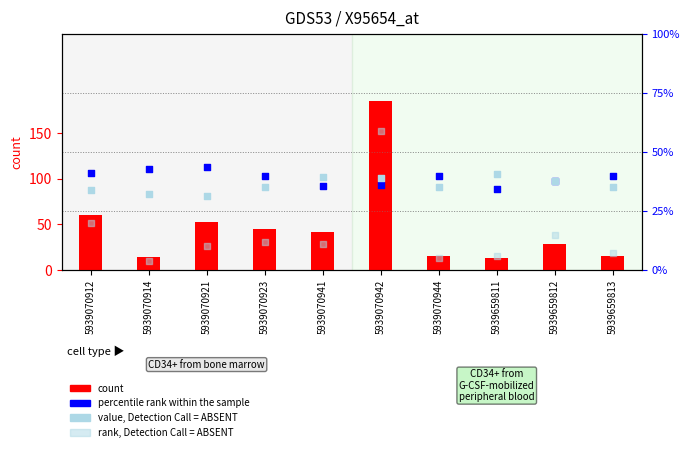

Which series has the largest total across all categories?

percentile rank within the sample